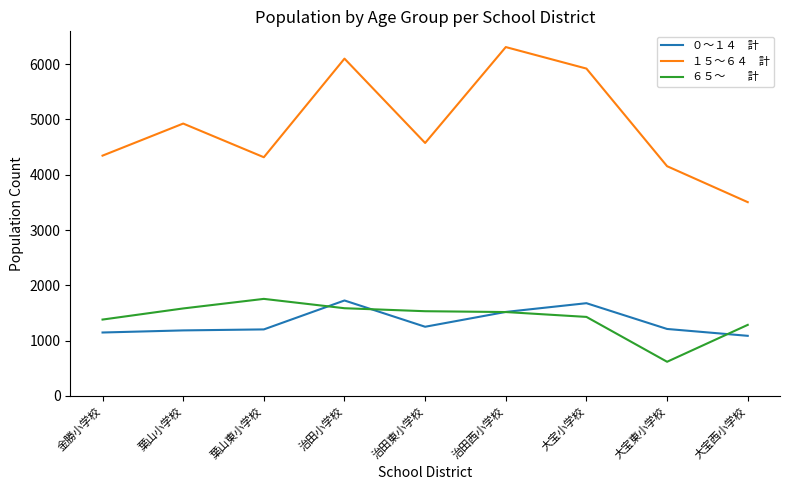

What is the spread (max minus min) of values at 大宝小学校?

4490